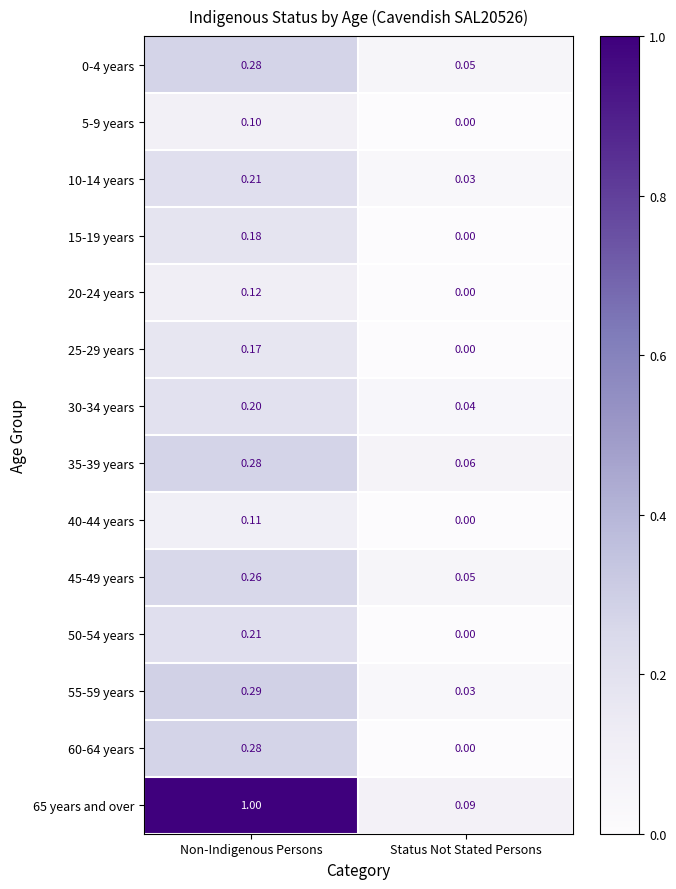

At how many categories does at least one series exceed 0?

2